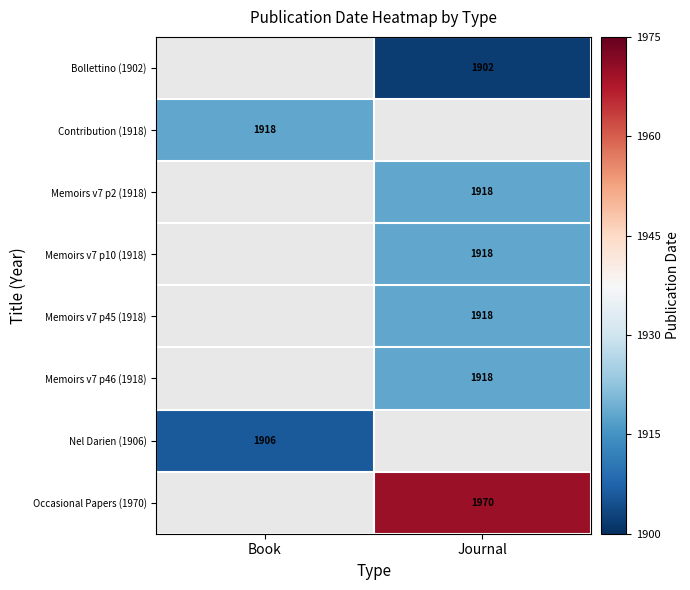

The Contribution (1918) series shows 1255 at Book. True or false?

False